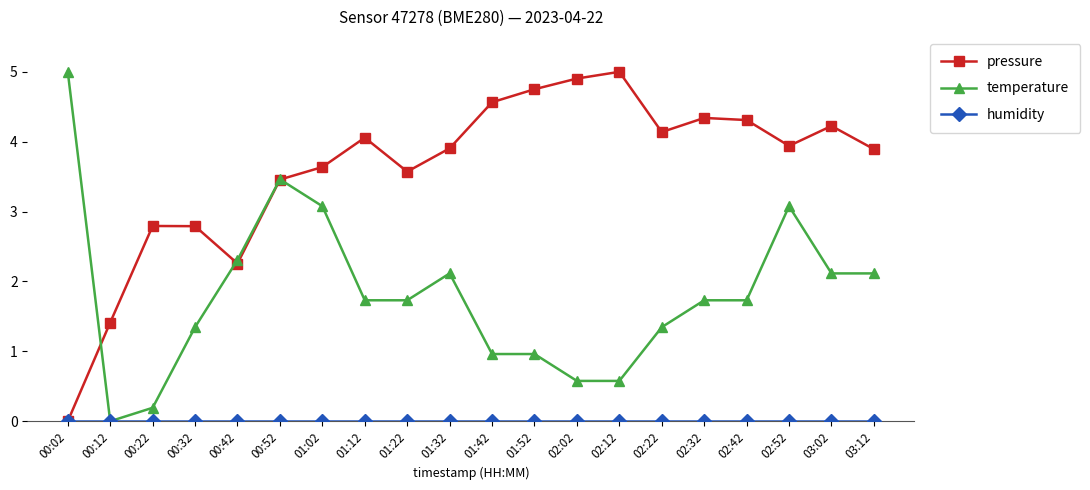

Where is the first local minimum for pressure?

00:42